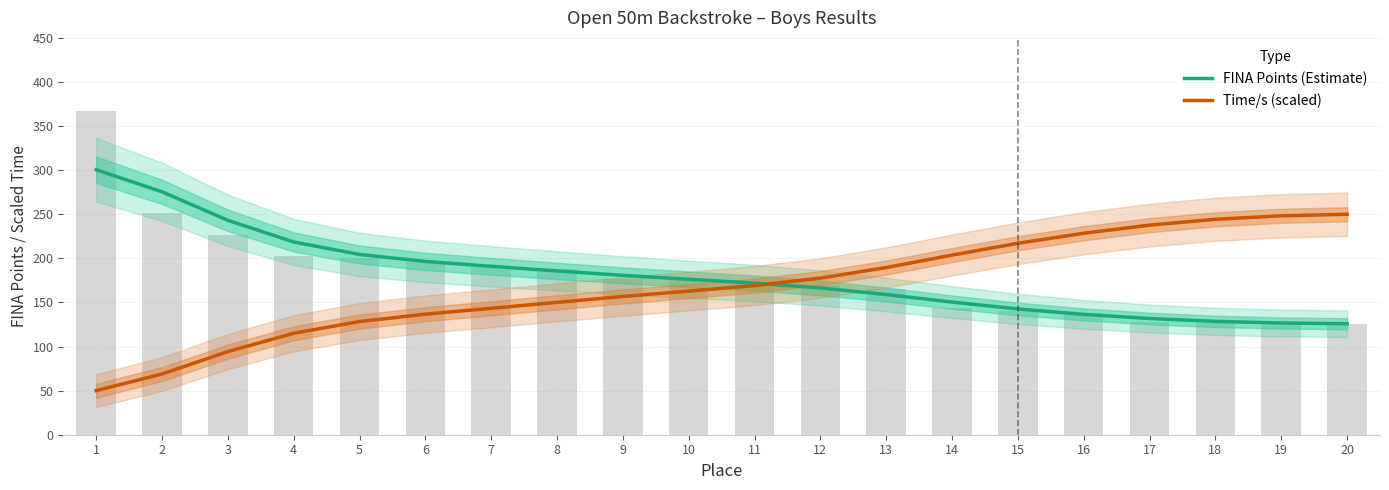

How many data points does each series have?

20